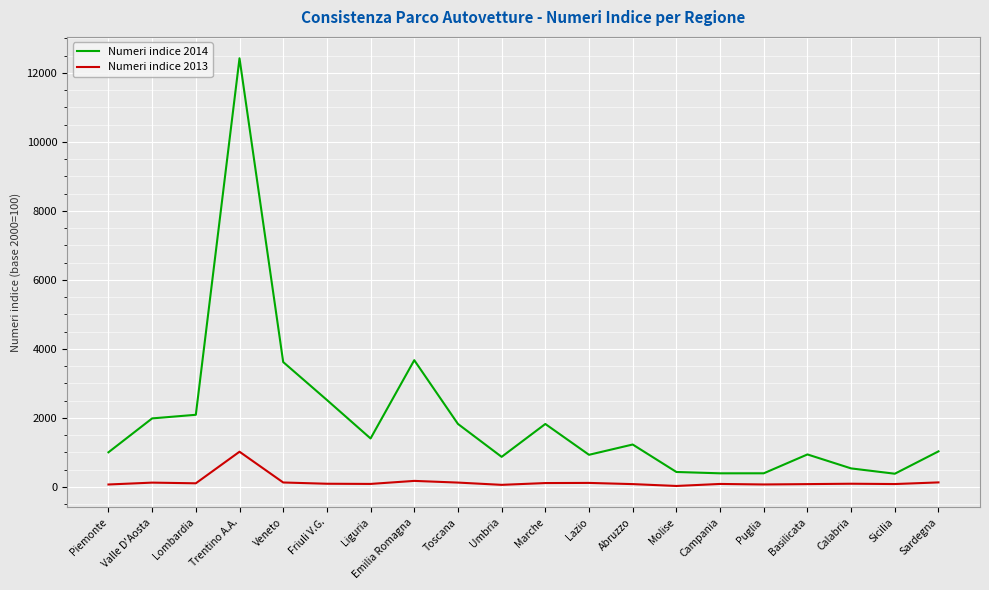

What is the maximum value shown in the chart?

12422.2